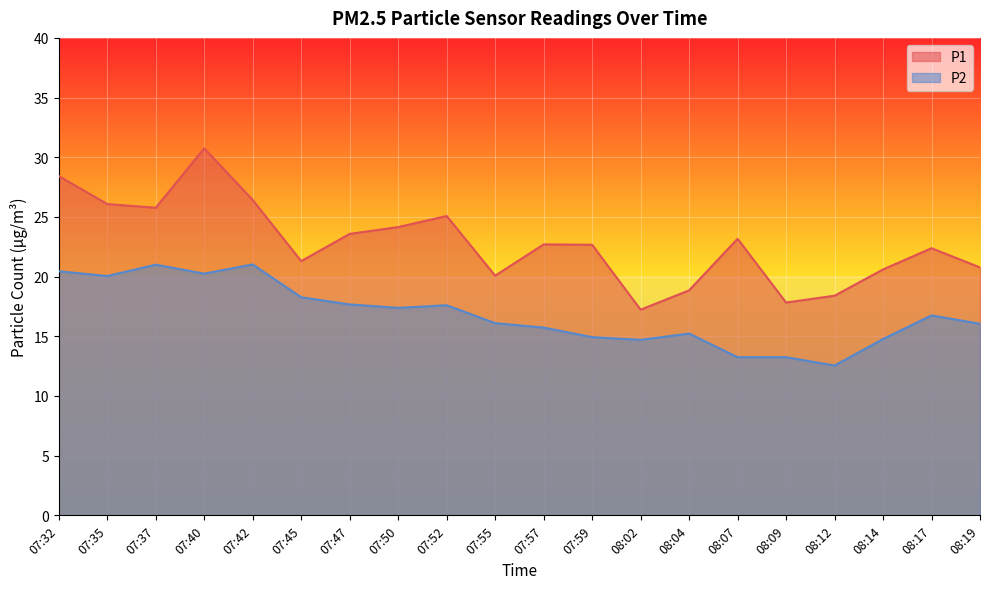

At how many categories does at least one series exceed 24?

7